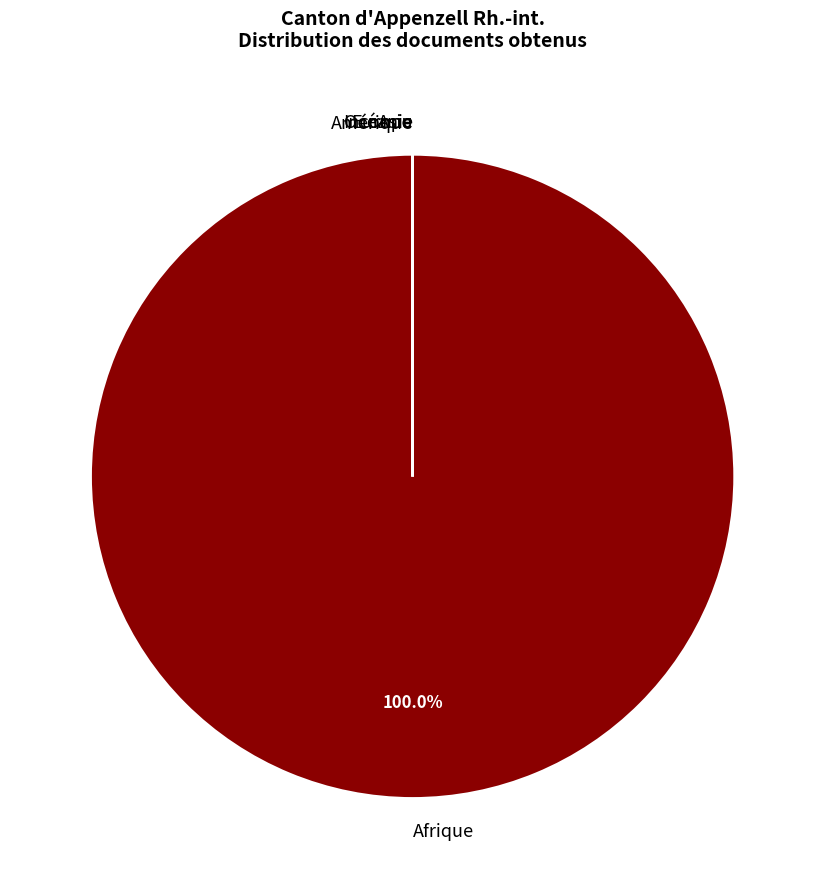

The Europe slice represents 1% of the pie. True or false?

False